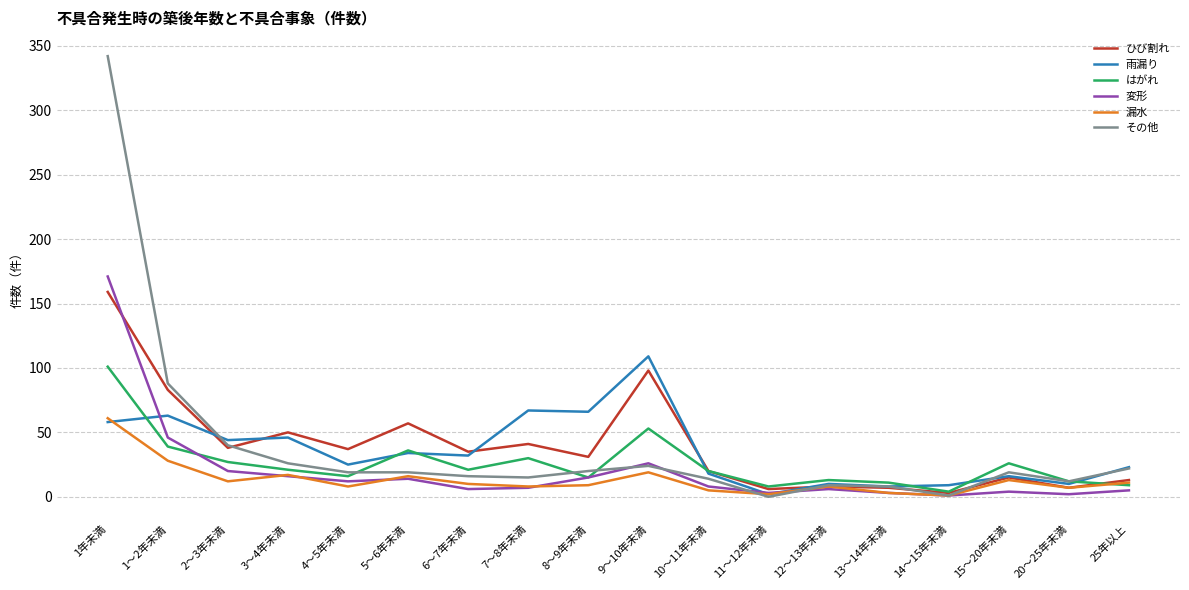

True or false: 漏水 has a value of 5 at 10～11年未満.

True